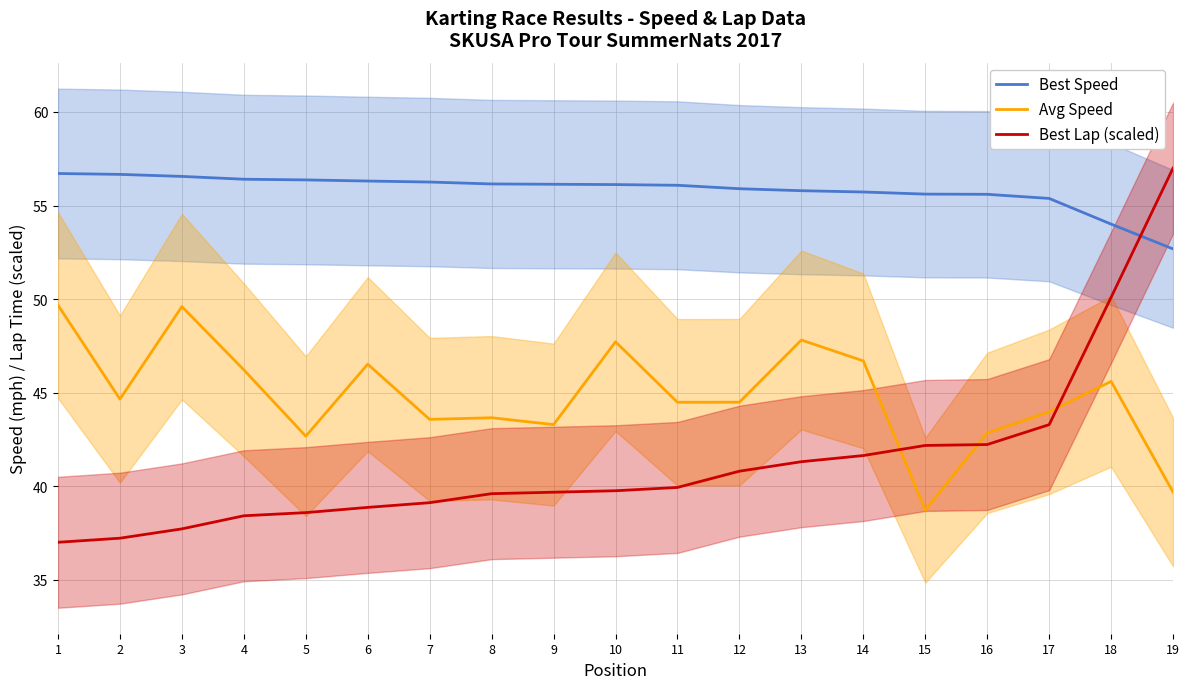

What is the difference between the second highest and minimum values in the Best Speed series?

4.0